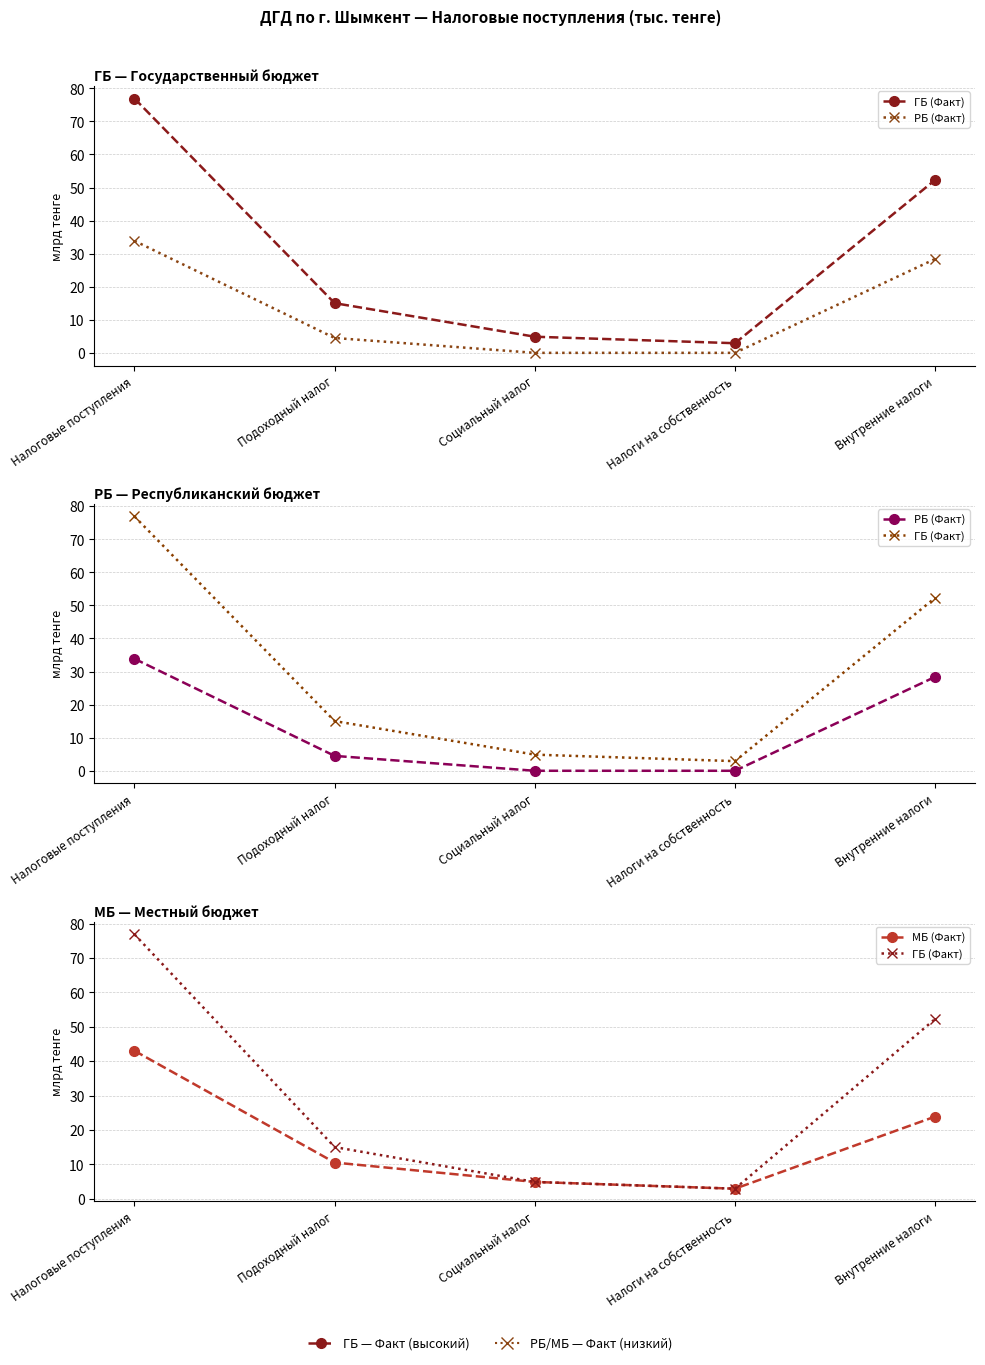

Reading left to right, what are all the values shown in this chart?

ГБ (Факт): 76.9	15.0	4.9	2.9	52.3
РБ (Факт): 33.9	4.5	0.0	0.0	28.4
МБ (Факт): 43.0	10.5	4.9	2.9	23.9